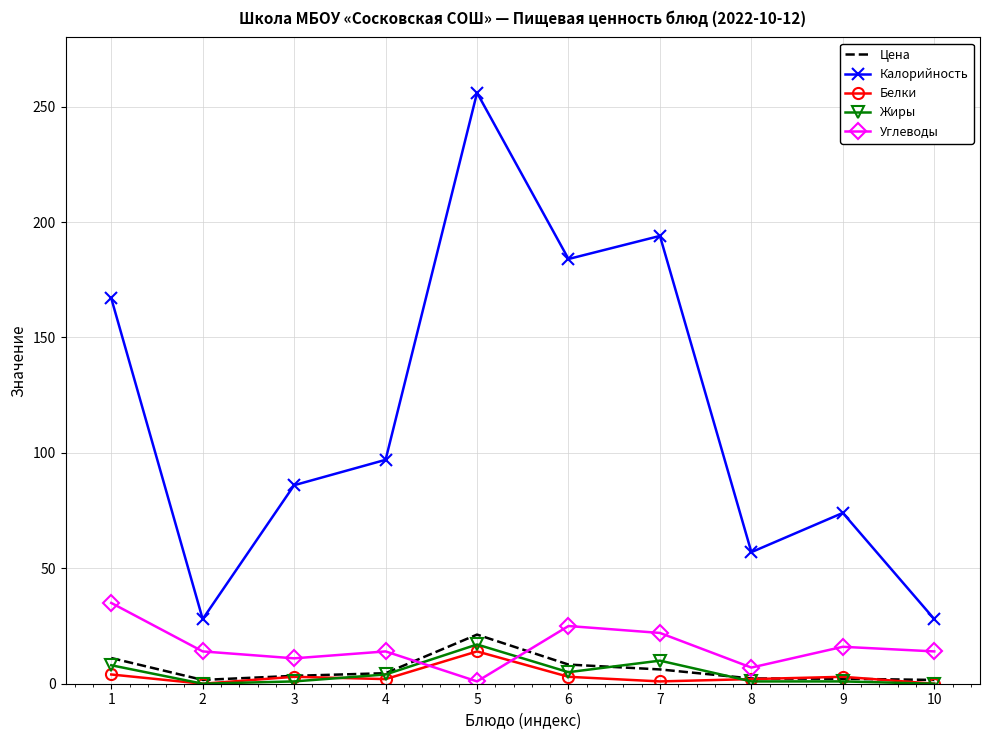

What is the average value of the Белки series?

3.2